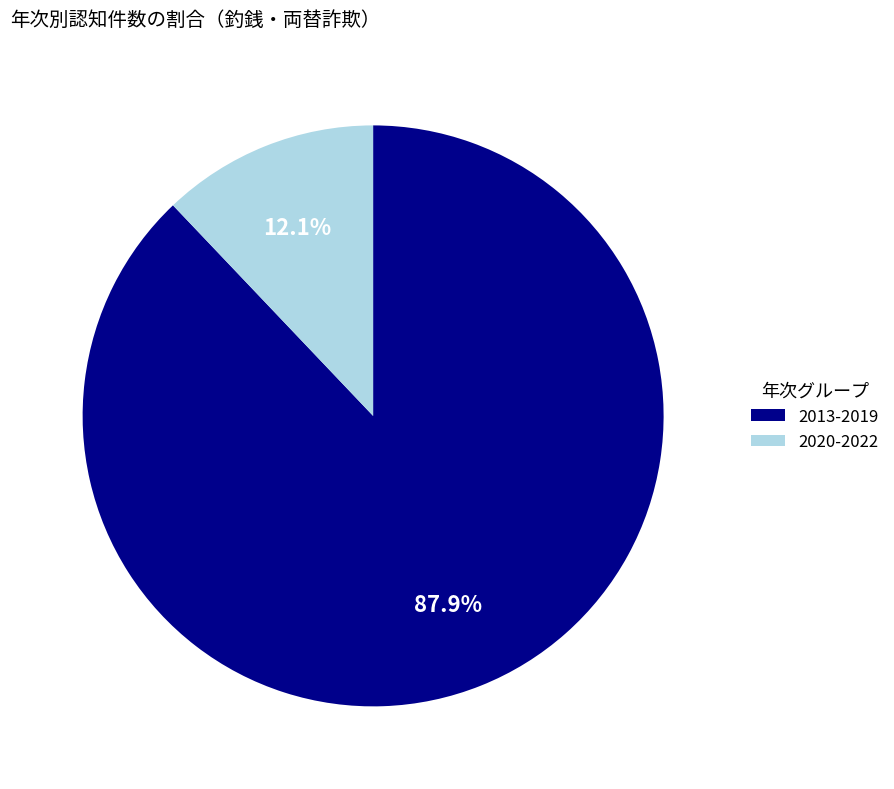

Rank the categories by value from highest to lowest.

2013-2019, 2020-2022